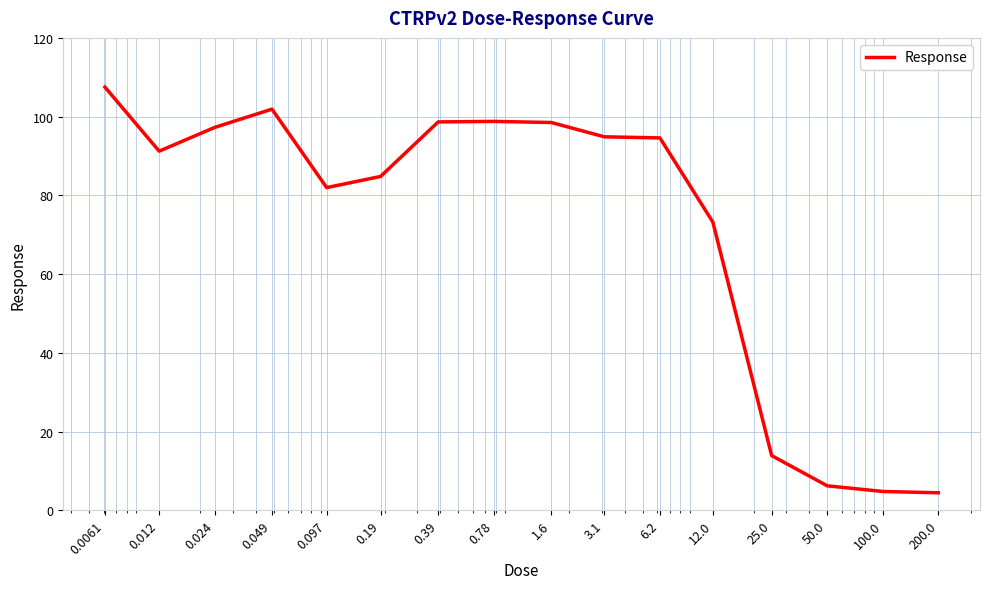

What is the smallest value displayed?

4.5